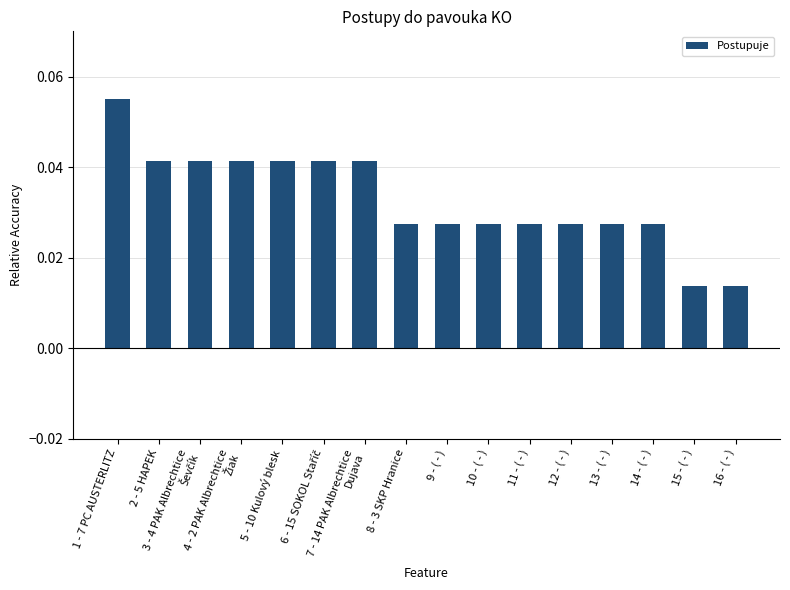

What is the label of the 16th bar from the right?

1 - 7 PC AUSTERLITZ